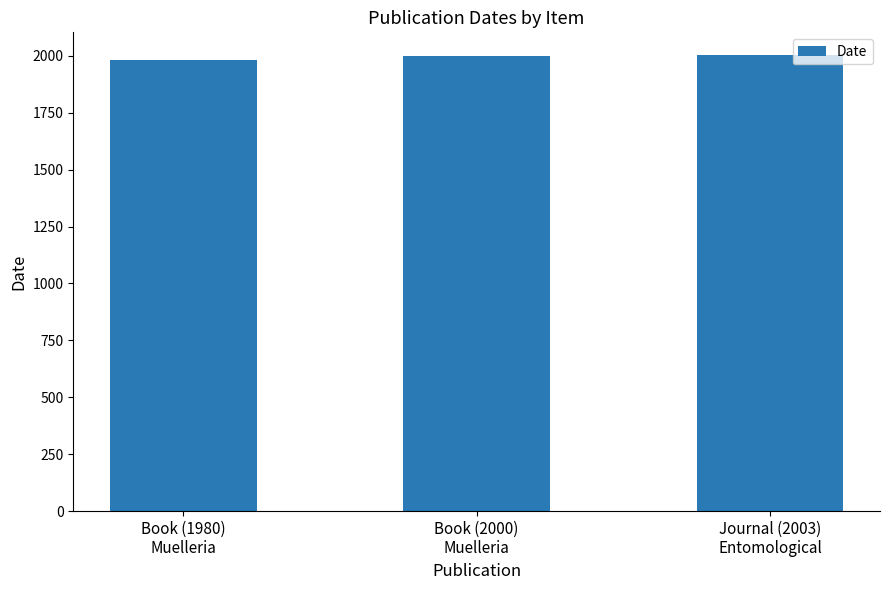

What is the approximate value at Journal (2003)
Entomological?

2003